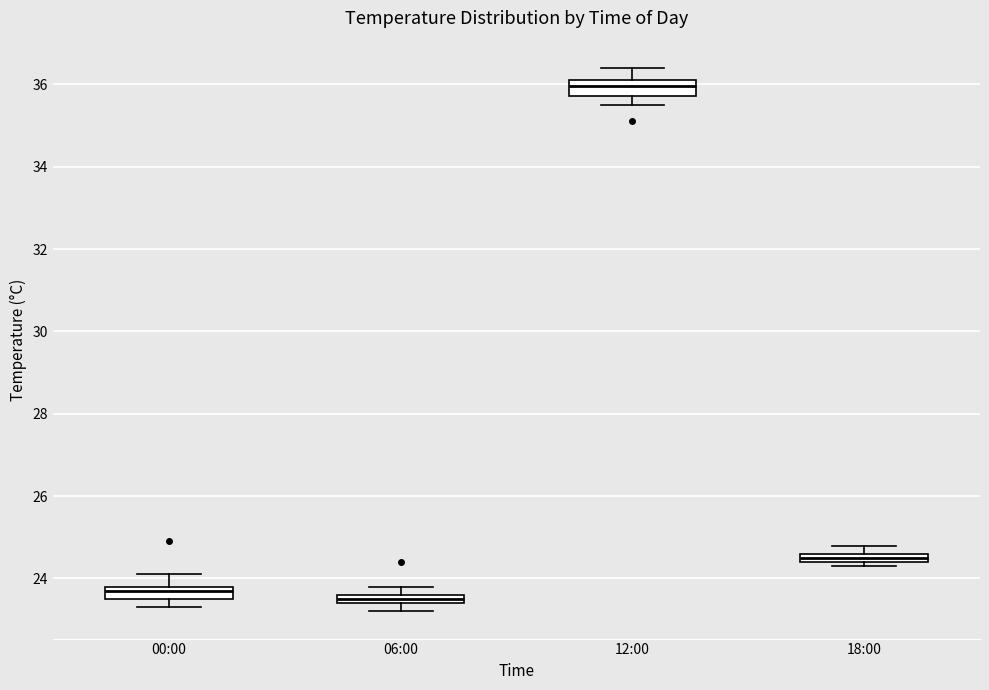

Where does the median line of the box for 12:00 sit on the y-axis? The values are not printed on the chart, so give them approximately, as read against the axis.

36.0